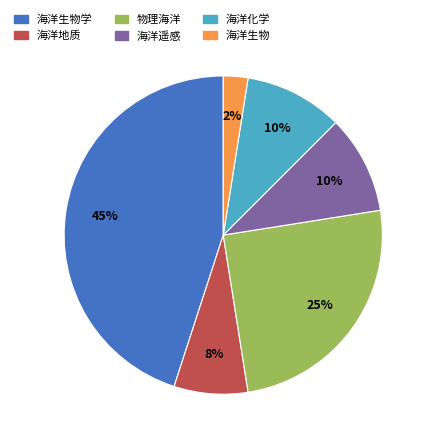

How many slices are in this pie chart?

6